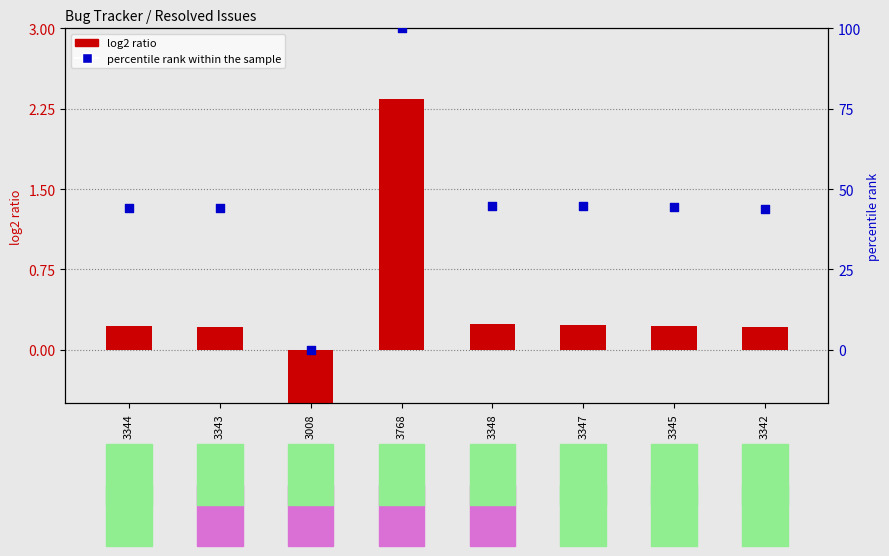

Which series has the widest spread of Y values?

percentile rank within the sample